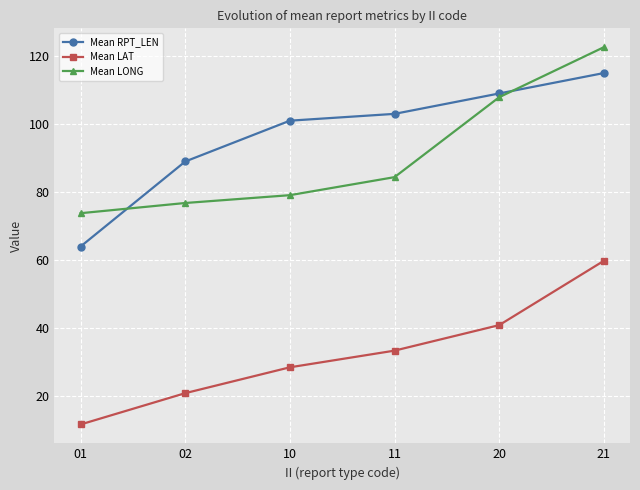

True or false: Mean RPT_LEN has more than 1 points higher than both neighbors.

False